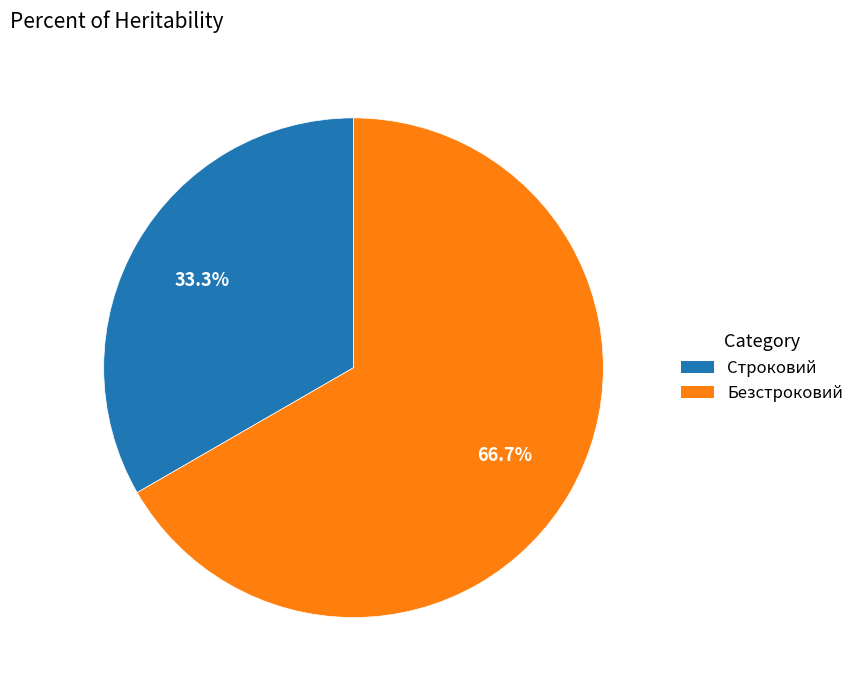

To the nearest percent, what is the difference between the Строковий and Безстроковий slice percentages?

33%